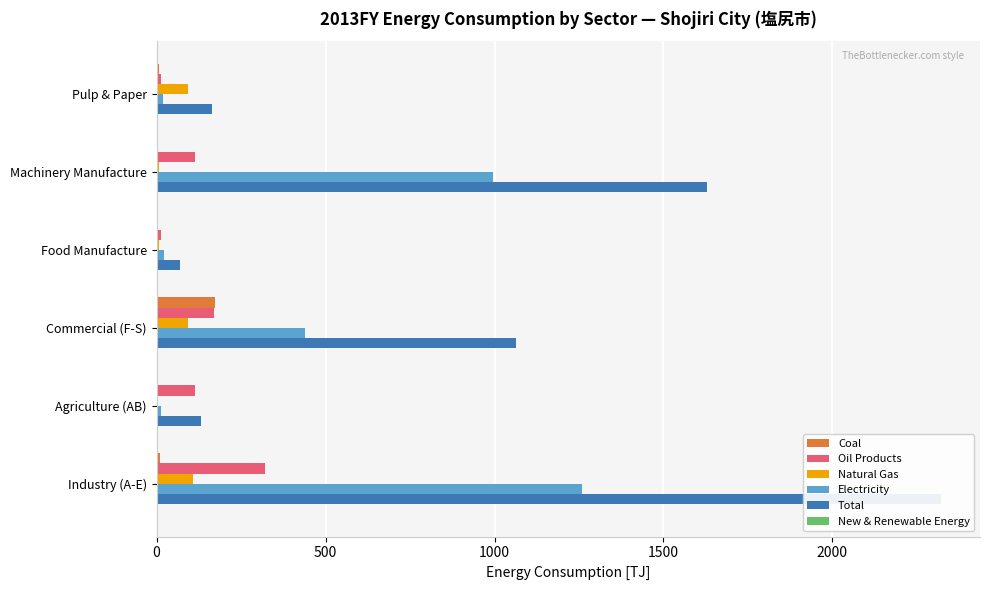

What is the value of the New & Renewable Energy bar at the 6th from the left?

0.1